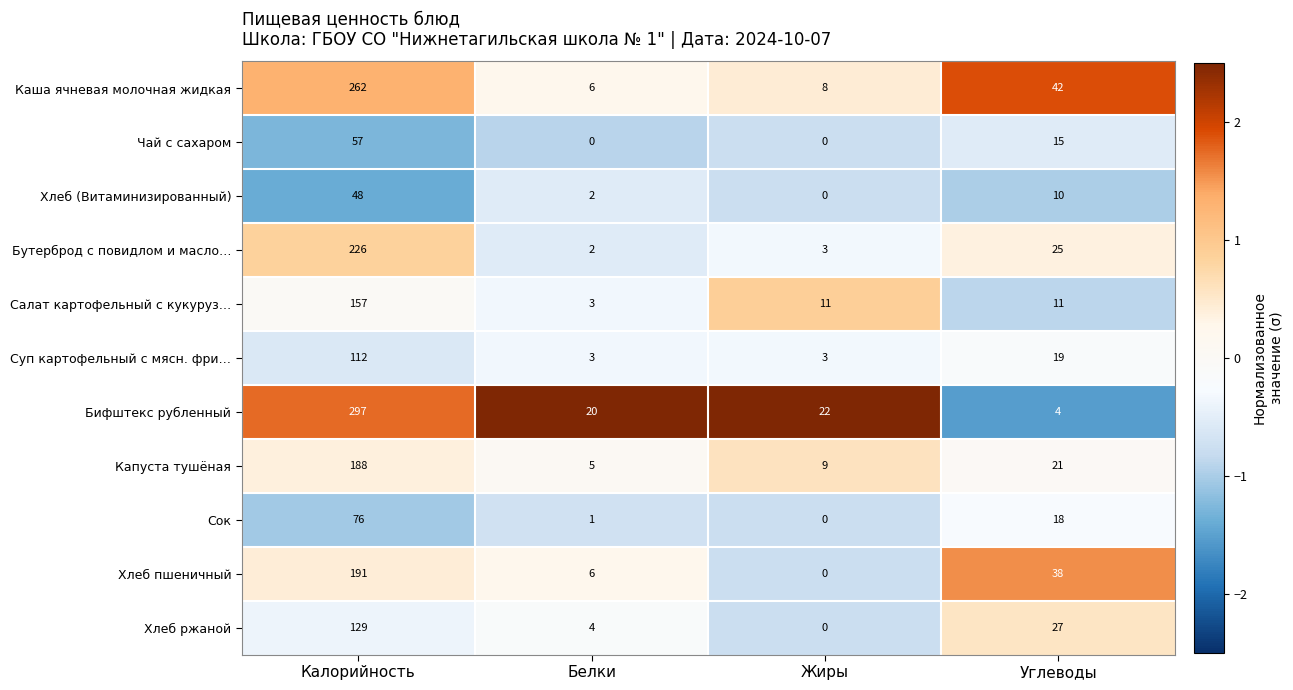

Which series has the largest range (max minus min)?

Бифштекс рубленный